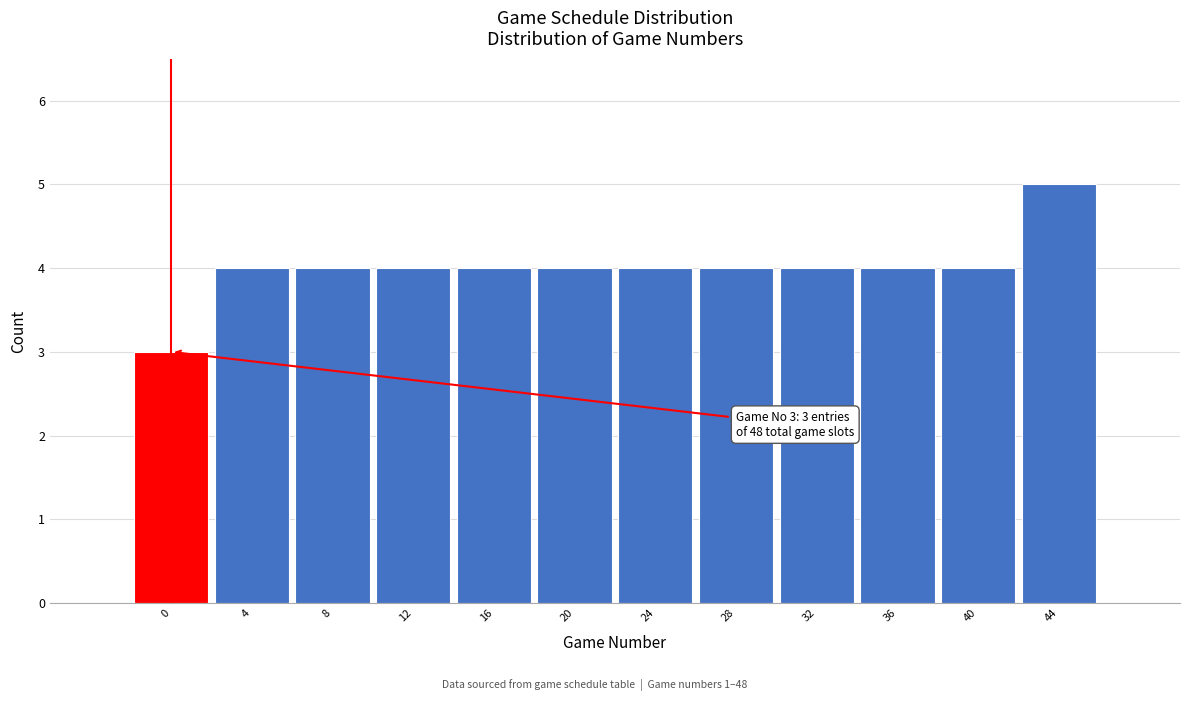

Reading left to right, list all the values displayed in this chart.

0=3	4=4	8=4	12=4	16=4	20=4	24=4	28=4	32=4	36=4	40=4	44=5